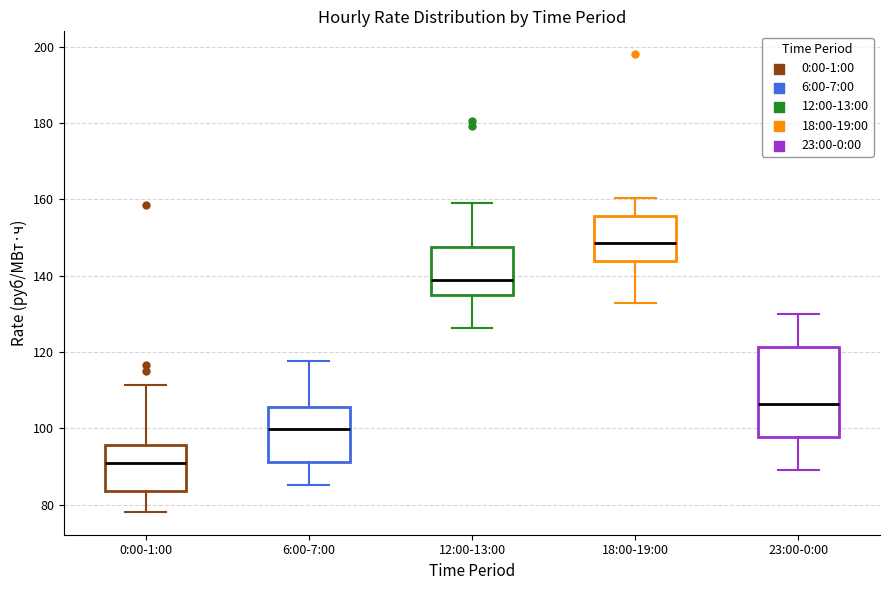

Reading left to right, transcribe this box plot: for each box, give where its median line is, the range the box spans, and where its two whiskers end, as read against the y-axis. The values are not printed on the chart, so give them approximately, as read against the axis.

0:00-1:00: median 90, box 84 to 96, whiskers 78 to 112
6:00-7:00: median 100, box 92 to 106, whiskers 86 to 118
12:00-13:00: median 138, box 134 to 148, whiskers 126 to 160
18:00-19:00: median 148, box 144 to 156, whiskers 132 to 160
23:00-0:00: median 106, box 98 to 122, whiskers 90 to 130